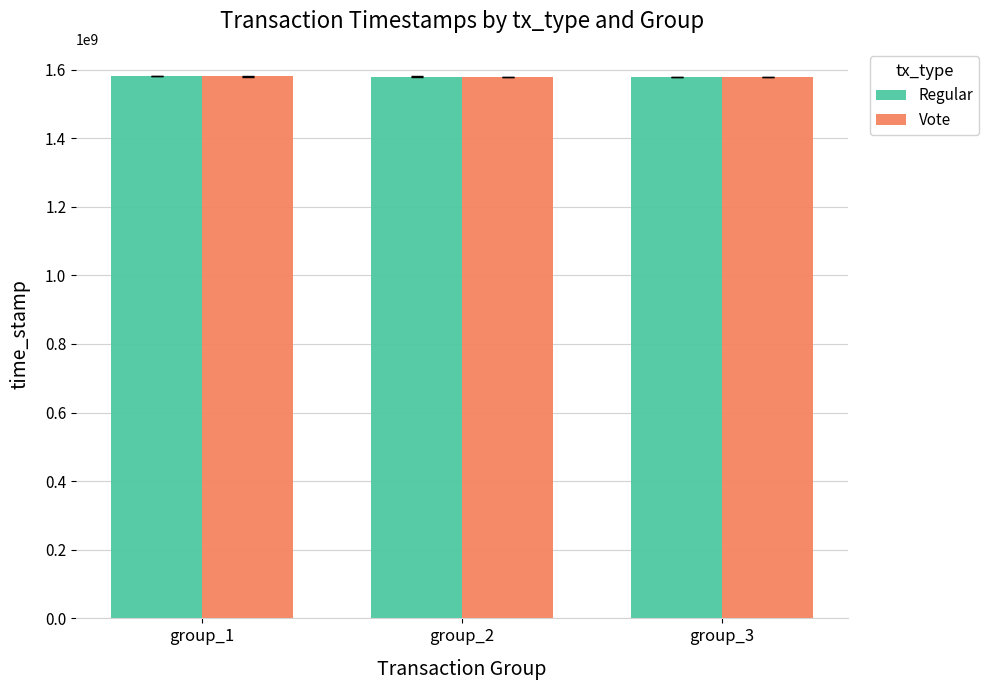

How many categories are shown in the chart?

3